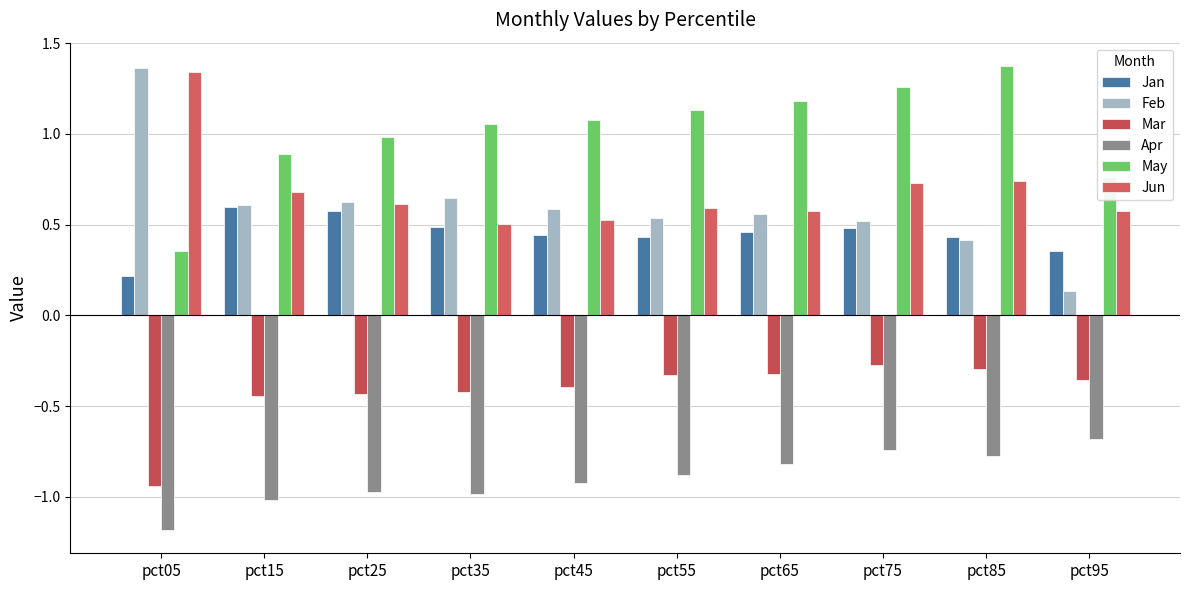

Between pct45 and pct85, which series saw the biggest shift?

May